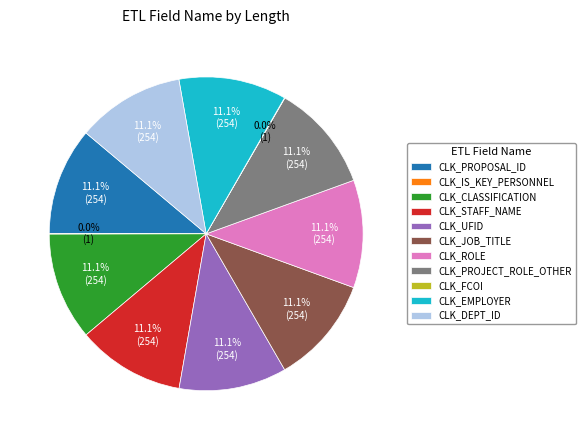

Is there any slice that represents more than half of the pie?

No